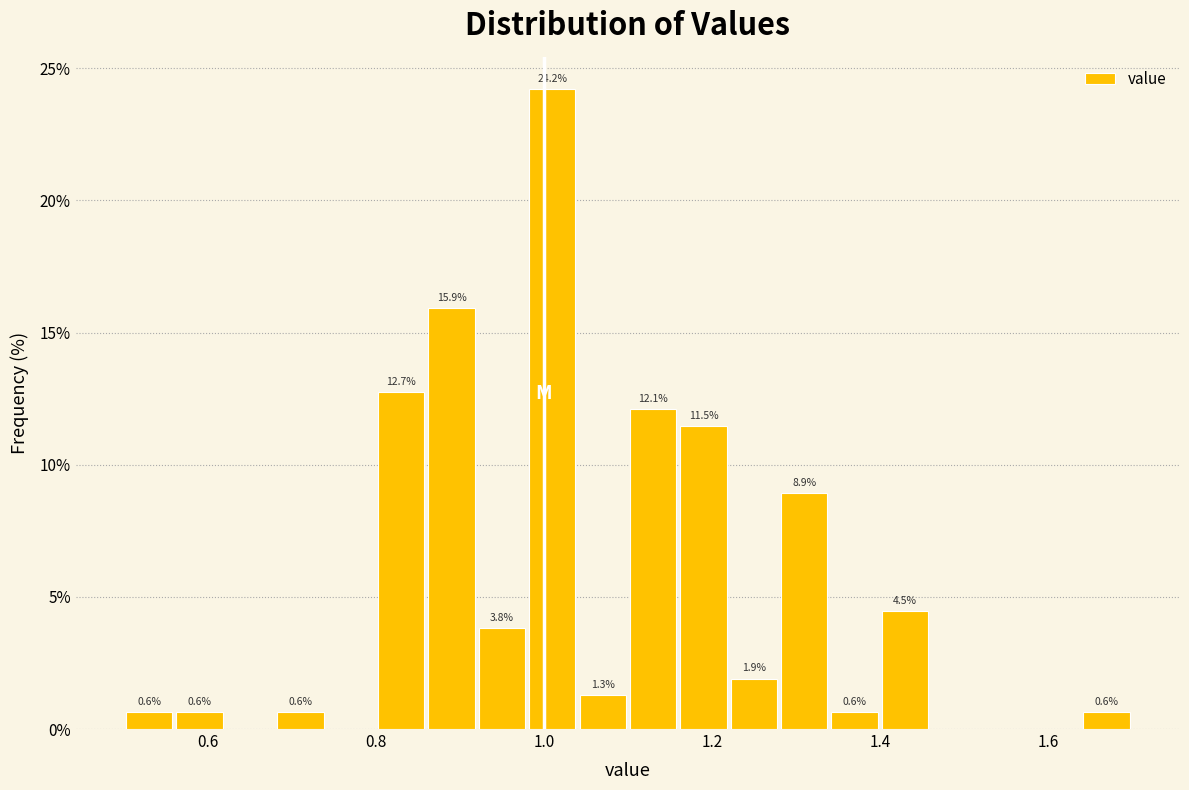

Around what value on the x-axis is the tallest bar? Give the approximate position of its centre, as read against the axis.

1.02